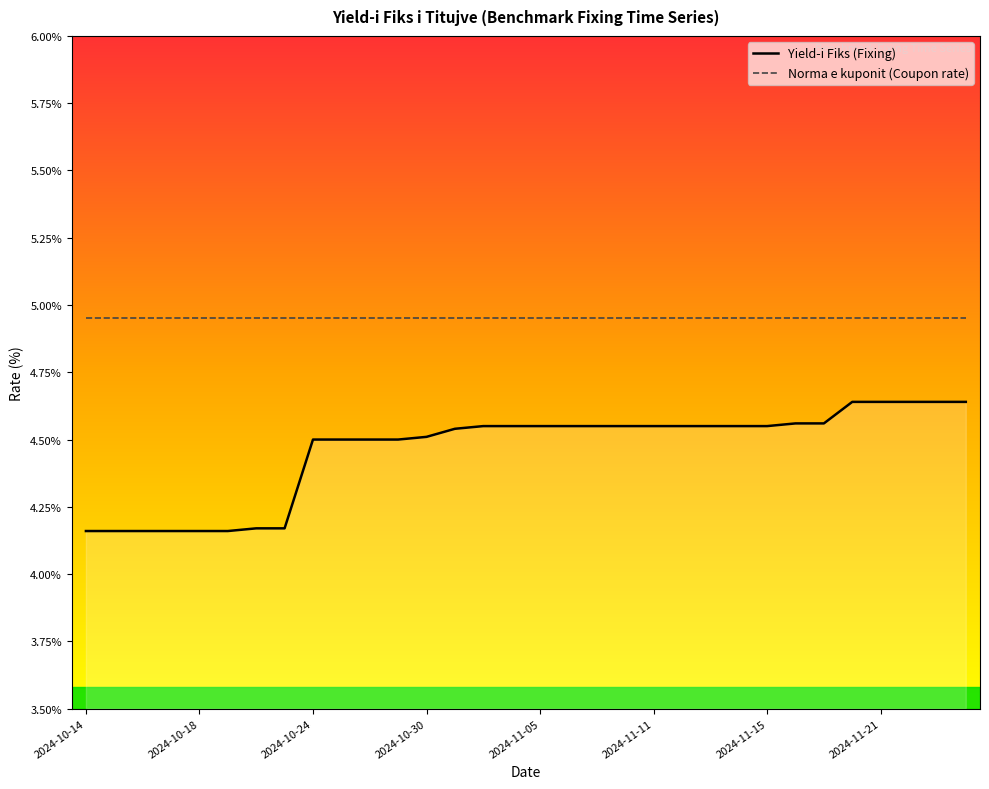

How many distinct data groups are displayed?

2